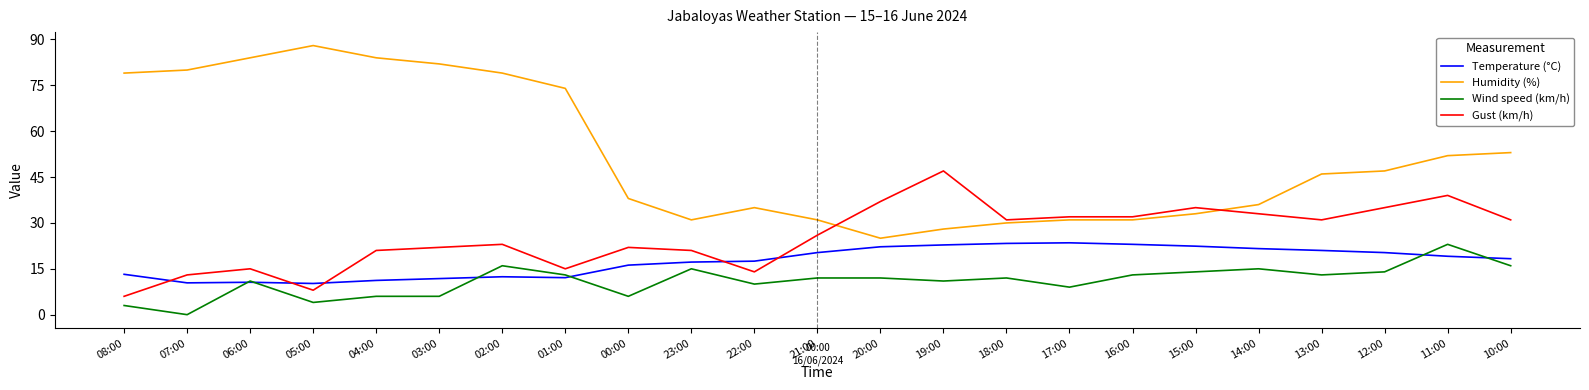

Rank the series by their average value, from highest to lowest.

Humidity (%), Gust (km/h), Temperature (°C), Wind speed (km/h)